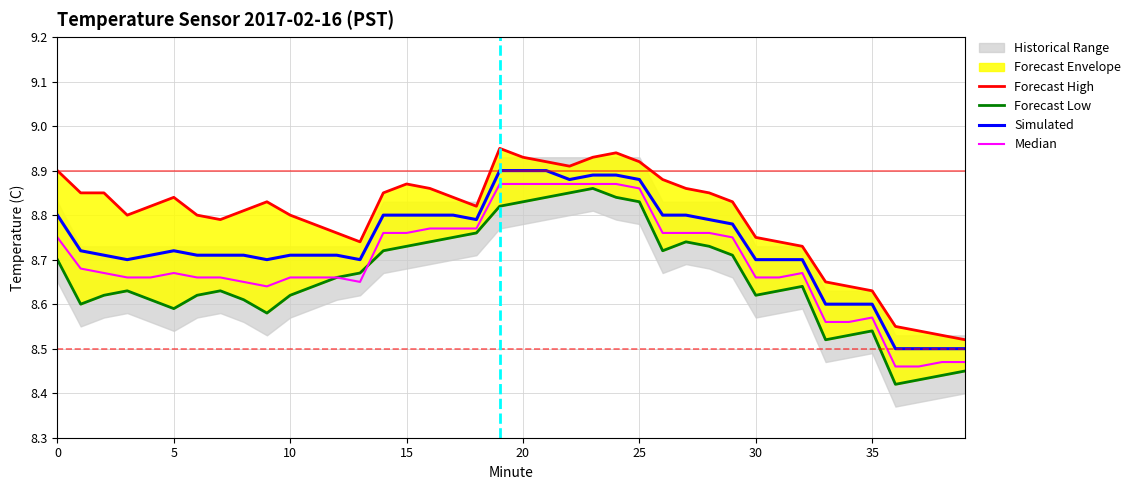

Is it true that Forecast High equals 8.9 at 22?

True